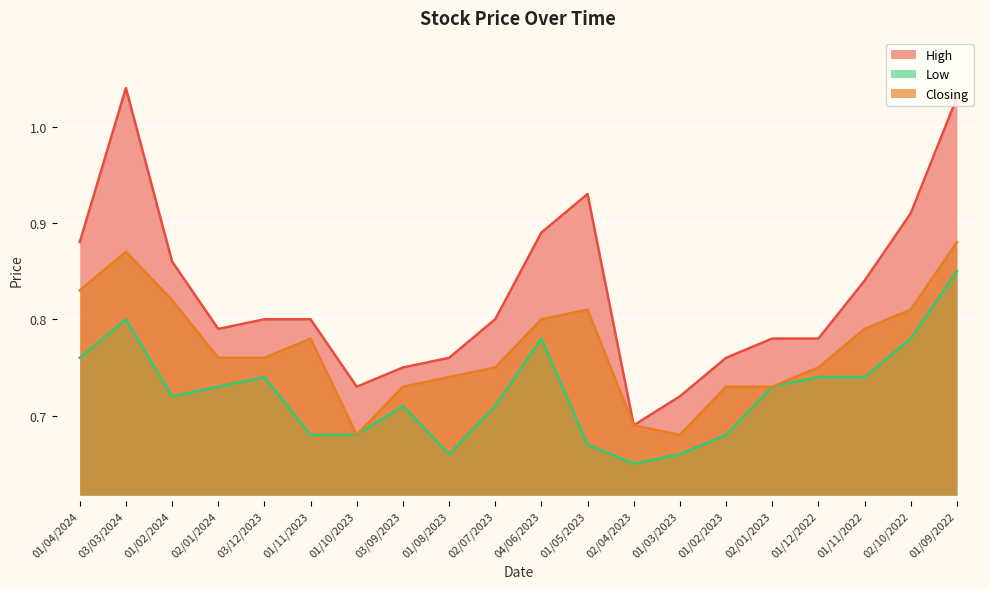

What is the minimum value shown in the chart?

0.7